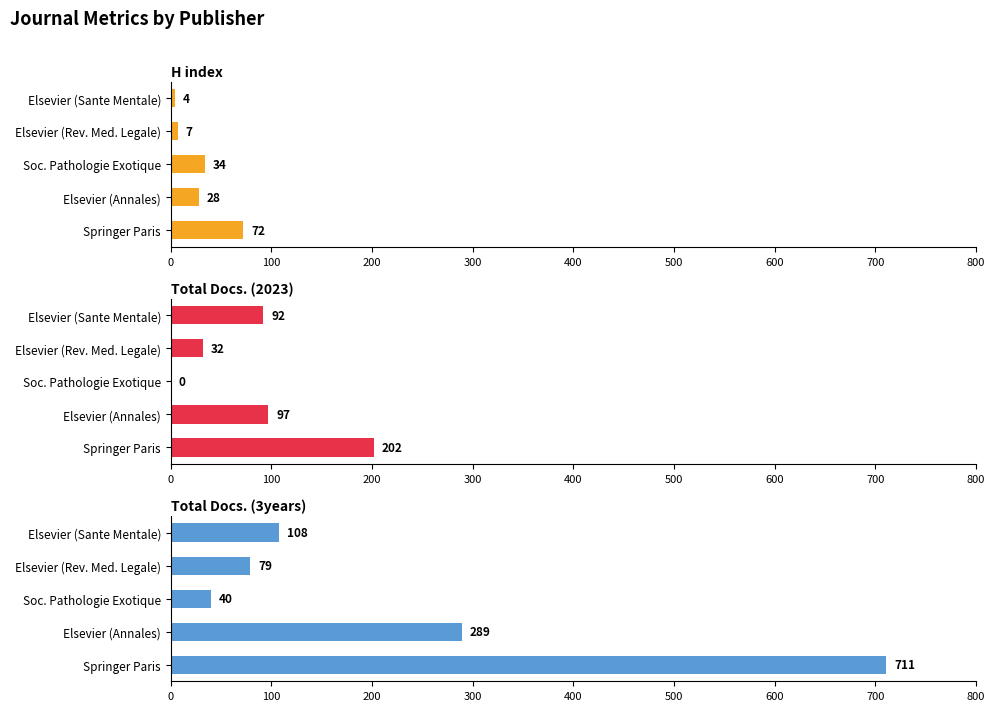

Are the bars horizontal?

Yes